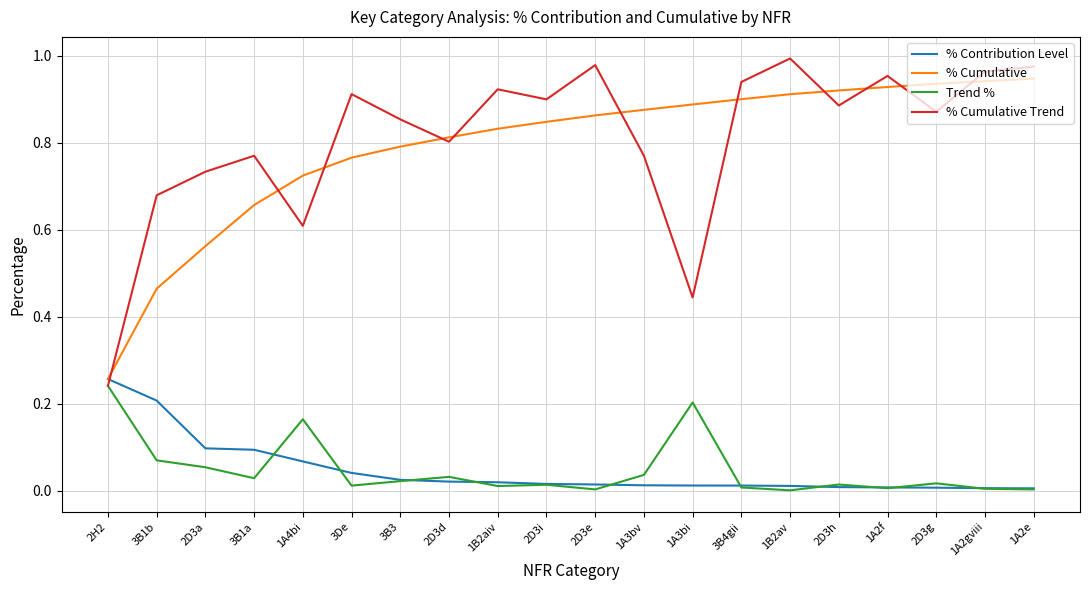

How many series are shown in this chart?

4